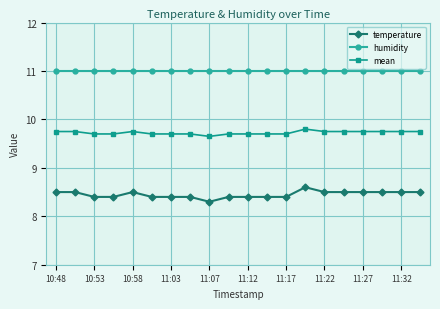

What is the sum of all temperature values?

169.0